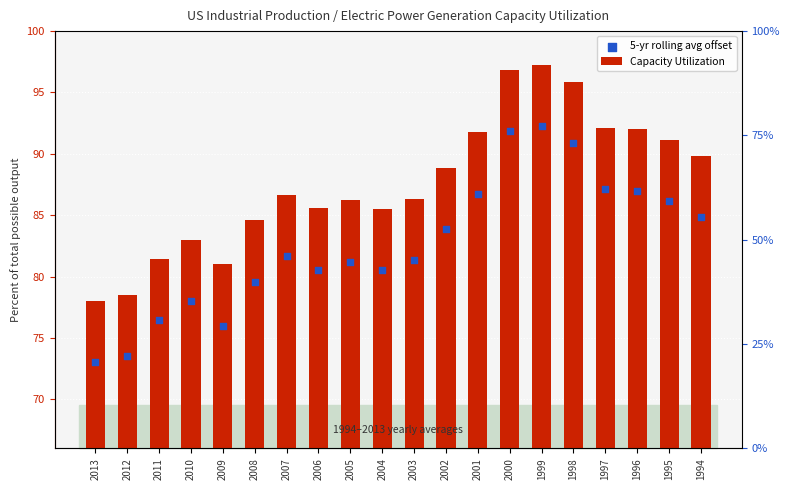

What are all the series names shown in the legend?

Capacity Utilization, 5-yr rolling avg offset